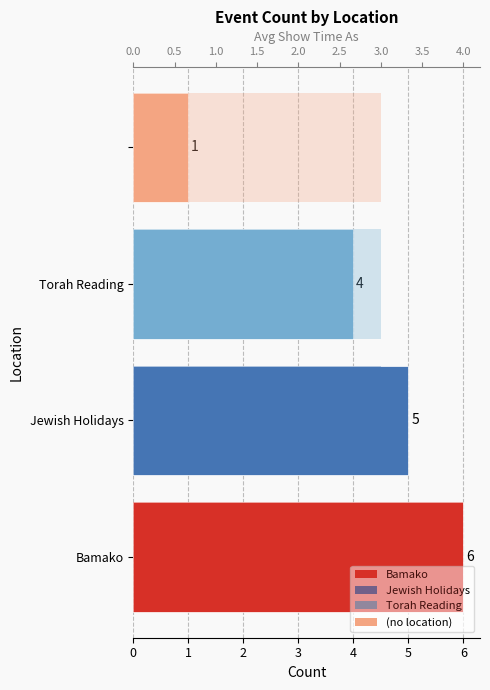

What is the average value?

3